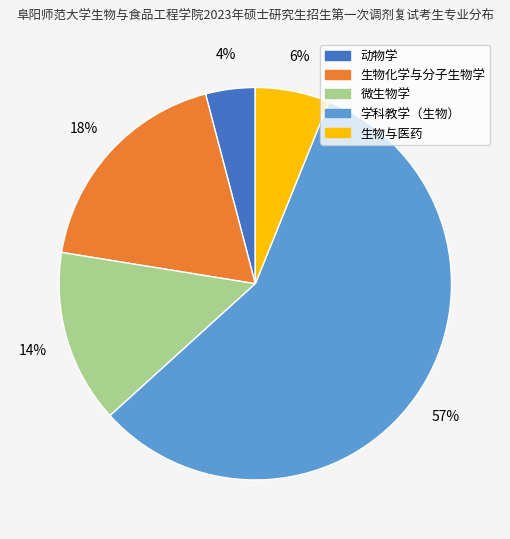

Which category has the smallest portion of the pie?

动物学